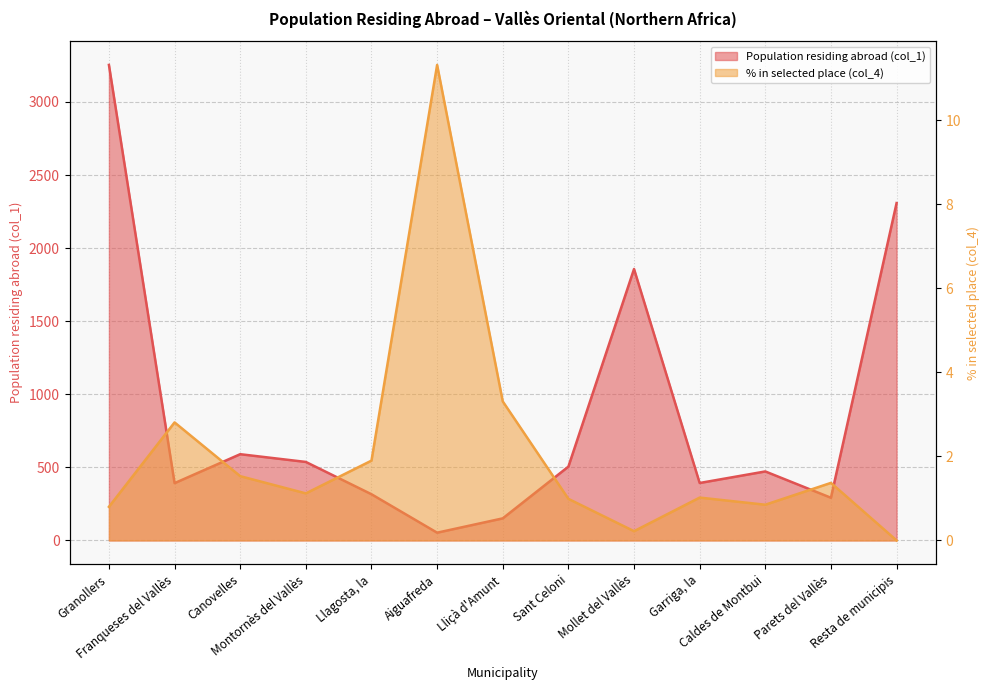

Does the chart have visible grid lines?

Yes